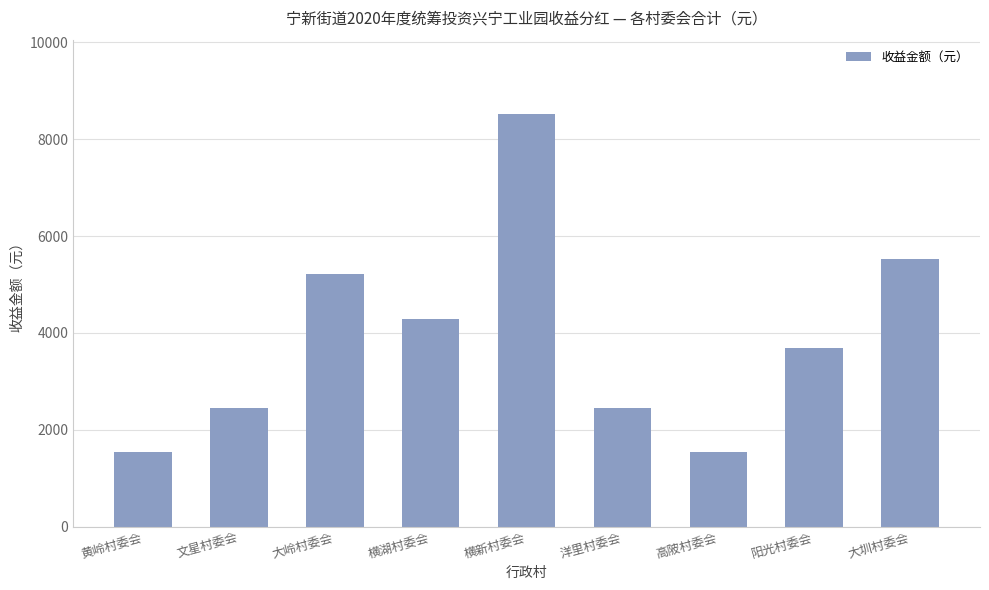

What is the minimum value shown in the chart?

1535.4